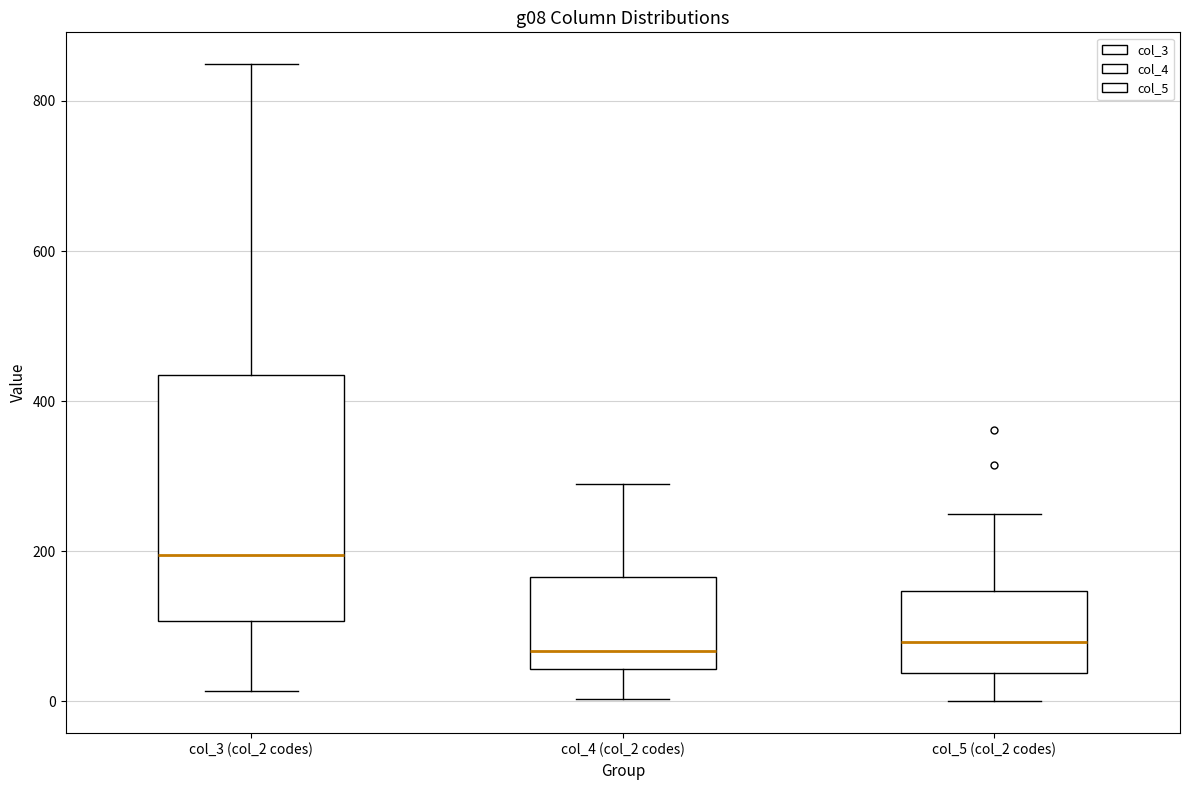

Reading left to right, read every box against the y-axis: the position of its median line, the range the box covers, and the ends of its whiskers. The values are not printed on the chart, so give them approximately, as read against the axis.

col_3 (col_2 codes): median 200, box 100 to 440, whiskers 20 to 840
col_4 (col_2 codes): median 60, box 40 to 160, whiskers 0 to 300
col_5 (col_2 codes): median 80, box 40 to 140, whiskers 0 to 240